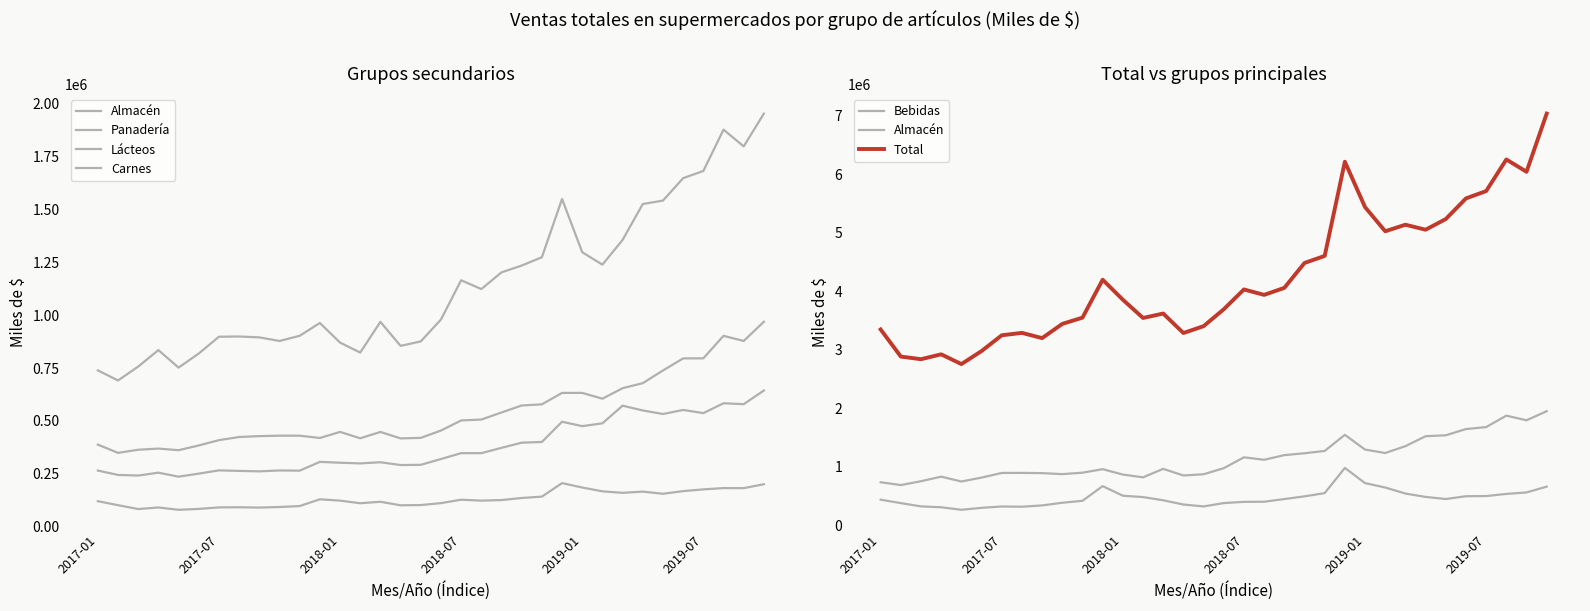

Rank the series by their maximum value, from highest to lowest.

Total, Almacén, Bebidas, Lácteos, Carnes, Panadería